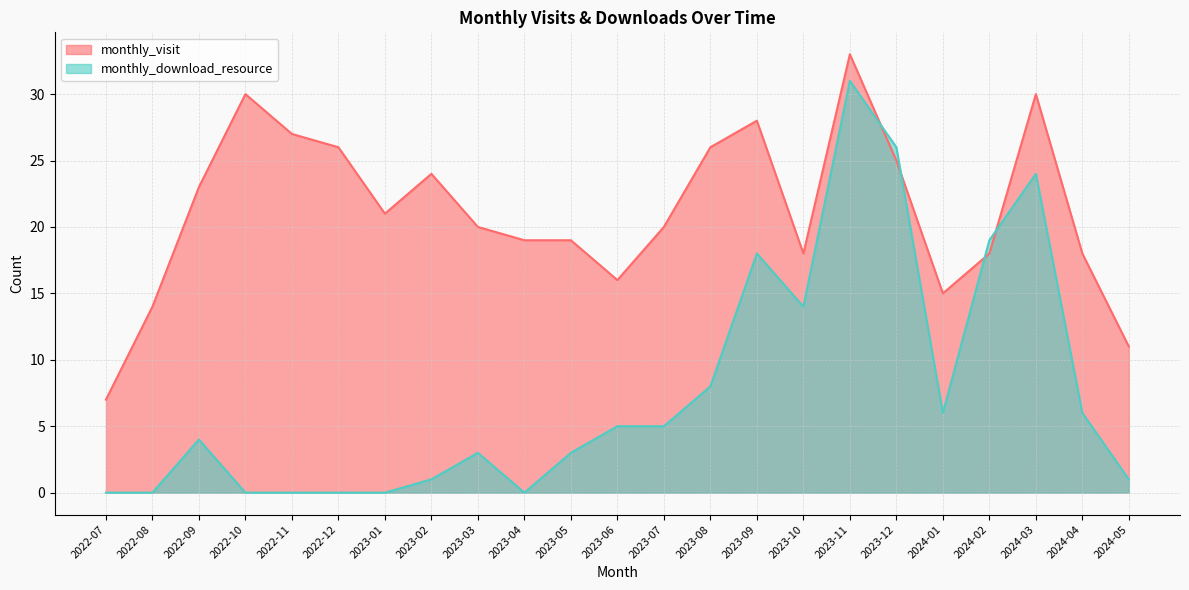

What is the label of the 7th point from the right?

2023-11